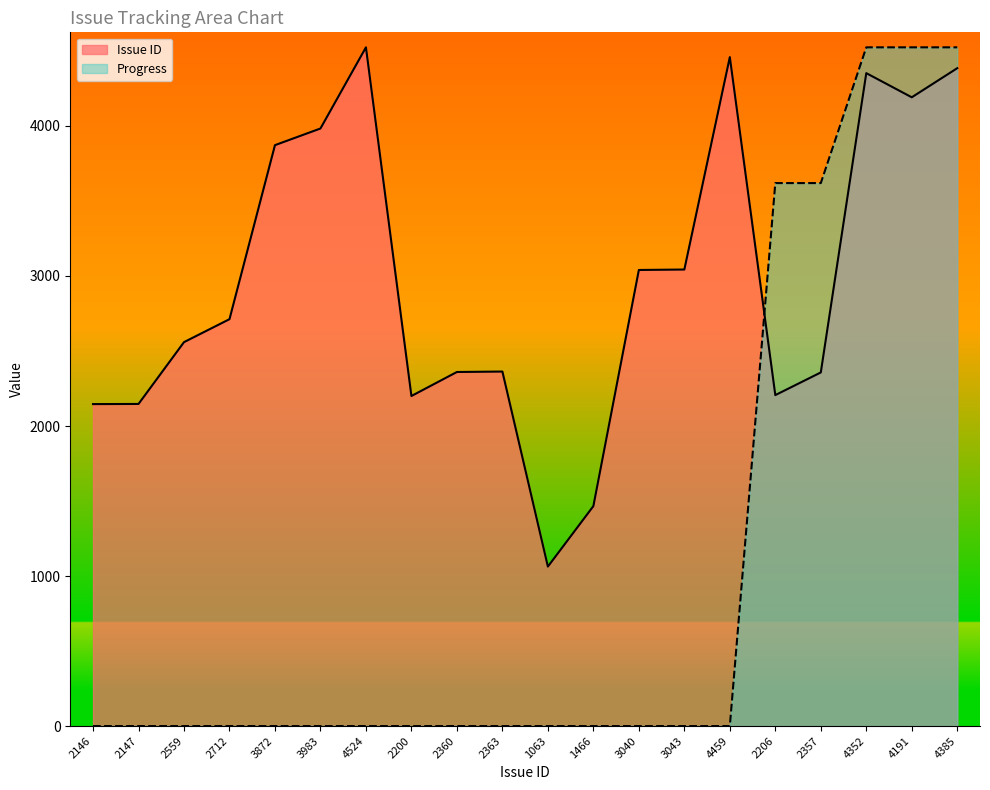

True or false: Progress has a value of -1552.4 at 2147.

False